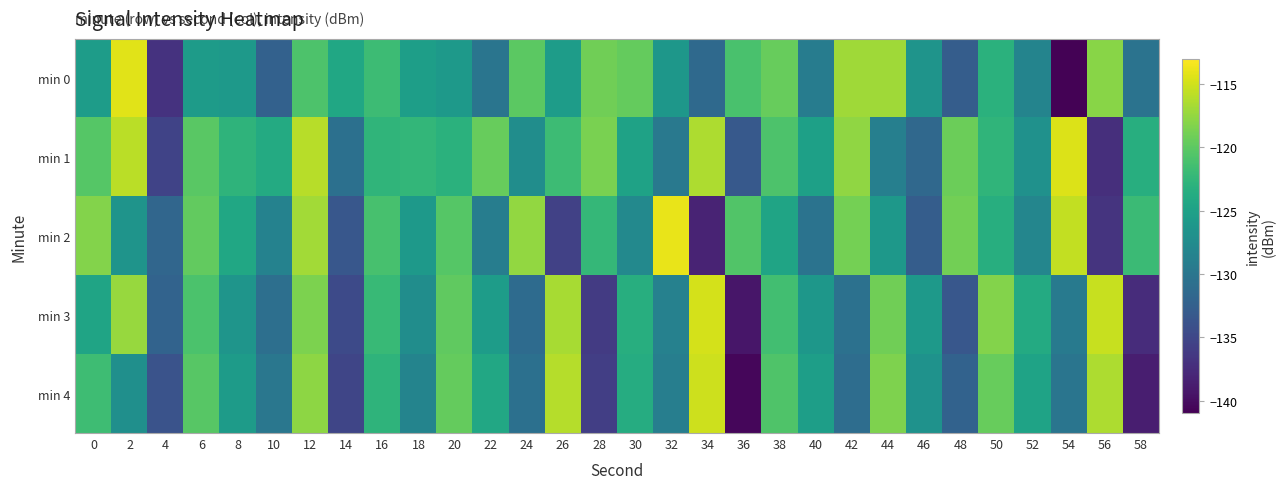

What is the spread (max minus min) of values at 16?

1.6